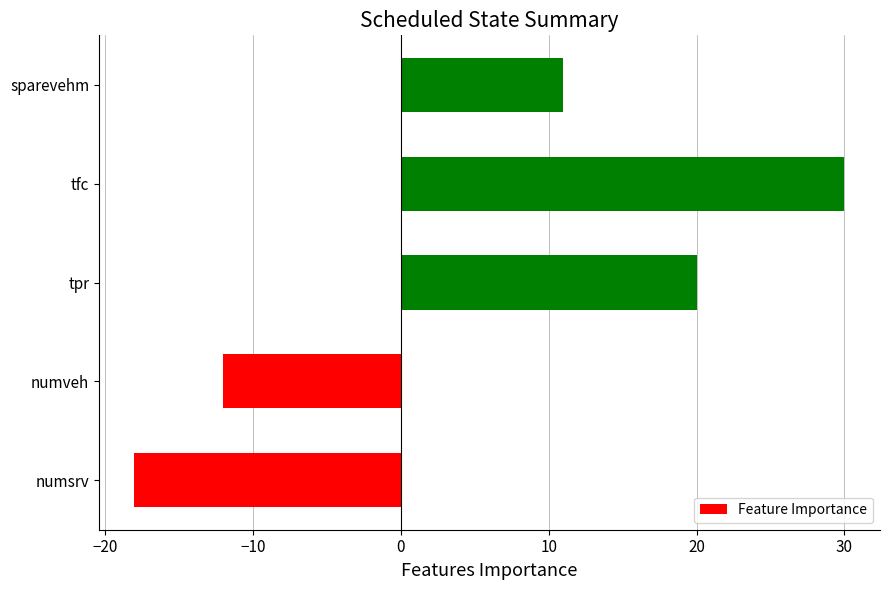

True or false: the data shows -31 at numsrv.

False